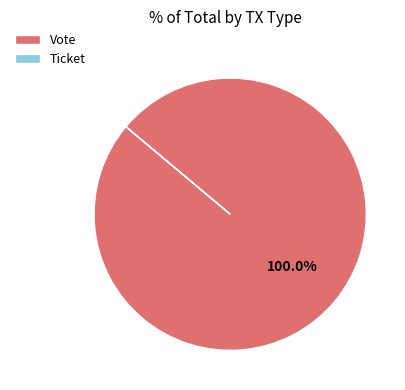

What is the largest slice in the pie chart?

Vote